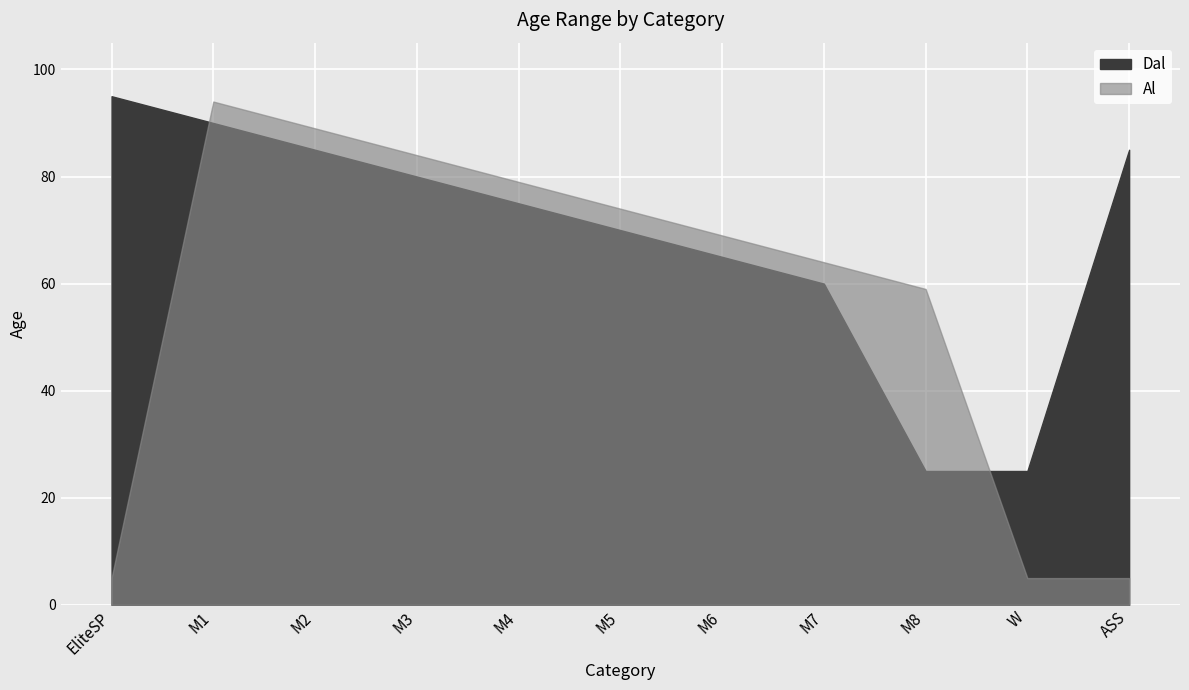

What is the lowest value of the Dal series?

25